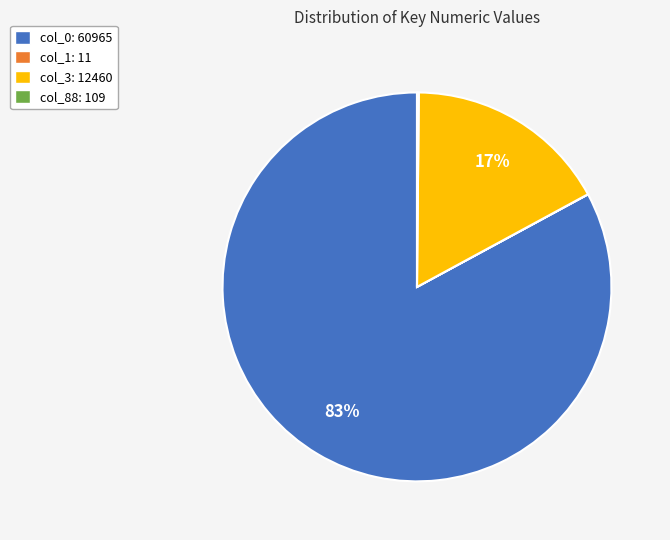

What is the majority slice?

col_0: 60965